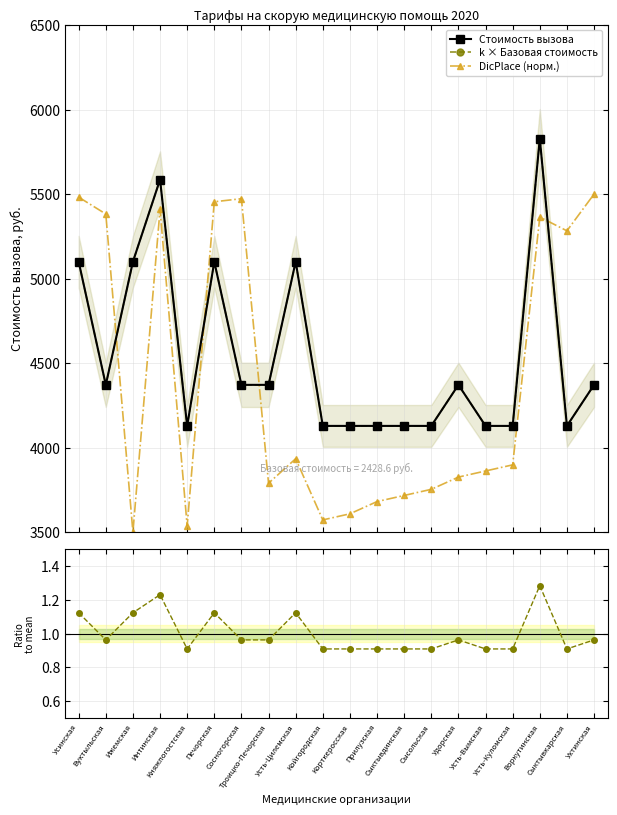

Is the value of DicPlace (норм.) at Сысольская greater than the value of k × Базовая стоимость at Корткеросская?

No